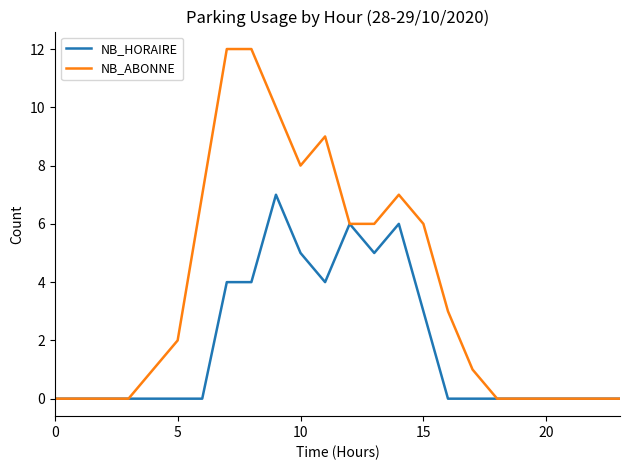

Which series has the largest total across all categories?

NB_ABONNE